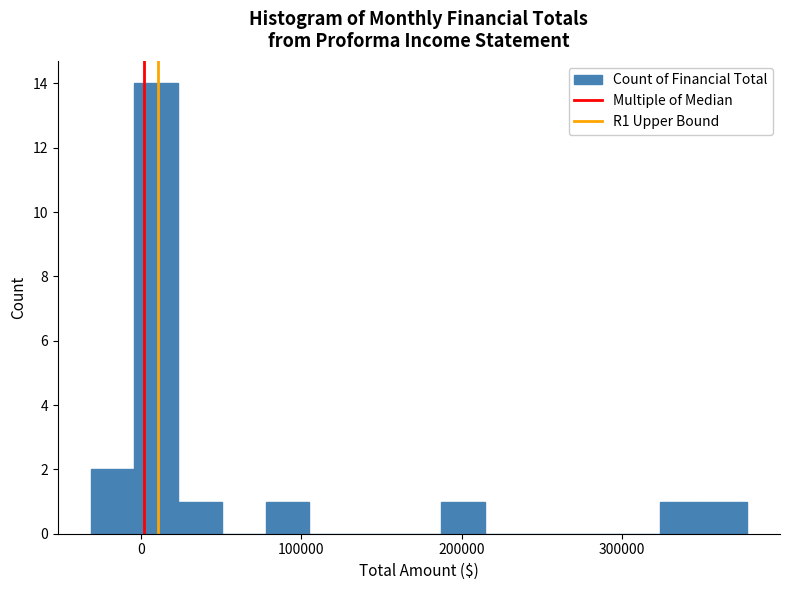

Read against the x-axis, roughly where is the centre of the tallest bar?

10000